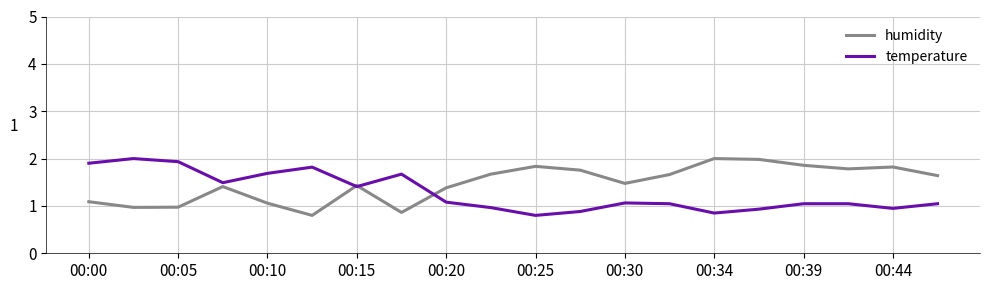

What is the smallest value displayed?

0.8